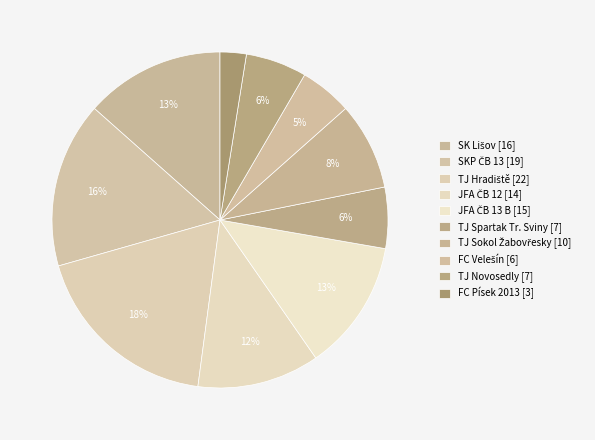

How many segments does this pie chart have?

10